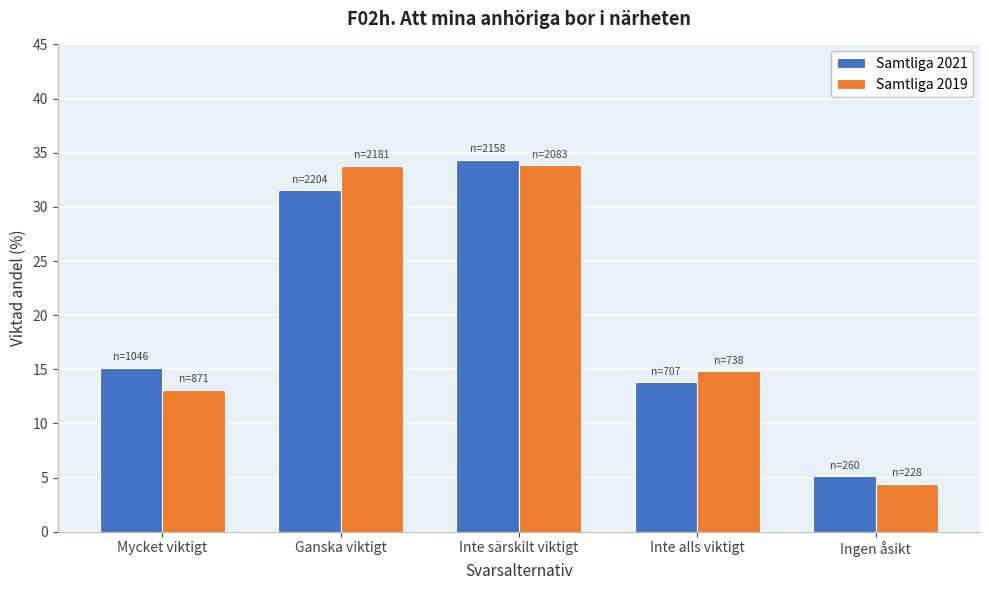

Reading right to left, list all the values displayed in this chart.

Samtliga 2021: 5.1	13.8	34.4	31.5	15.2
Samtliga 2019: 4.4	14.8	33.8	33.8	13.1